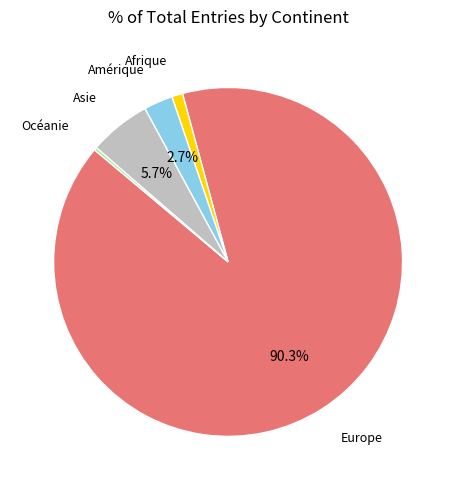

To the nearest percent, what is the difference between the Asie and Europe slice percentages?

85%